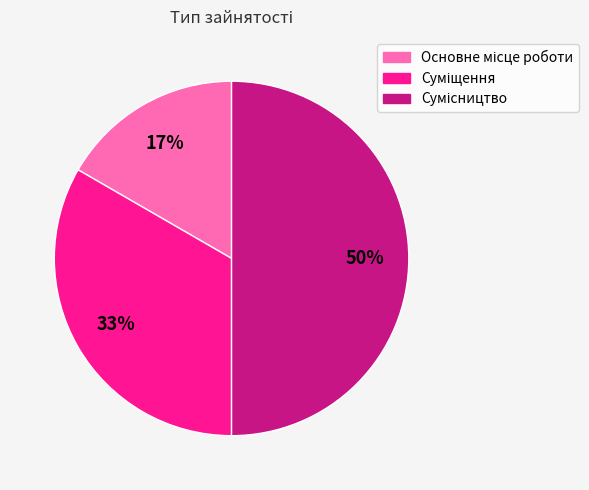

To the nearest percent, what is the difference between the largest and smallest slice percentages?

33%